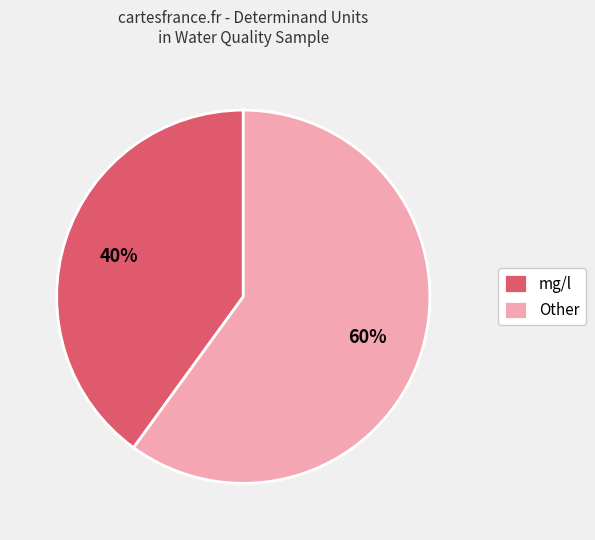

Which has a higher value, mg/l or Other?

Other